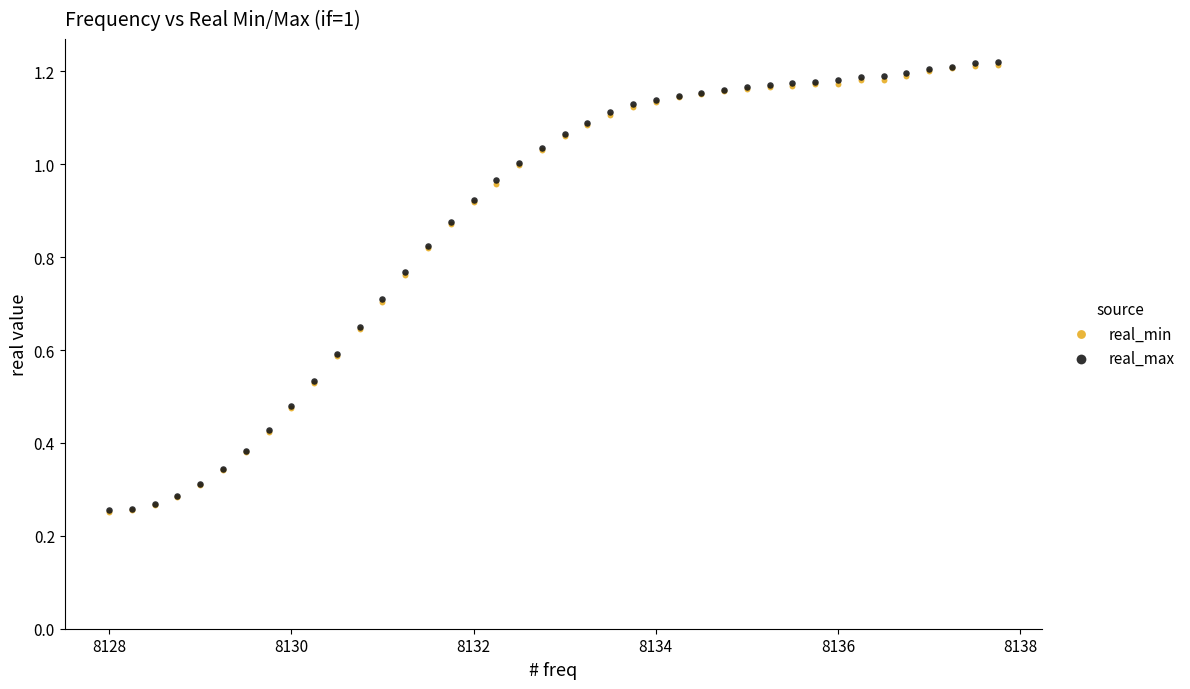

What are all the series names shown in the legend?

real_min, real_max